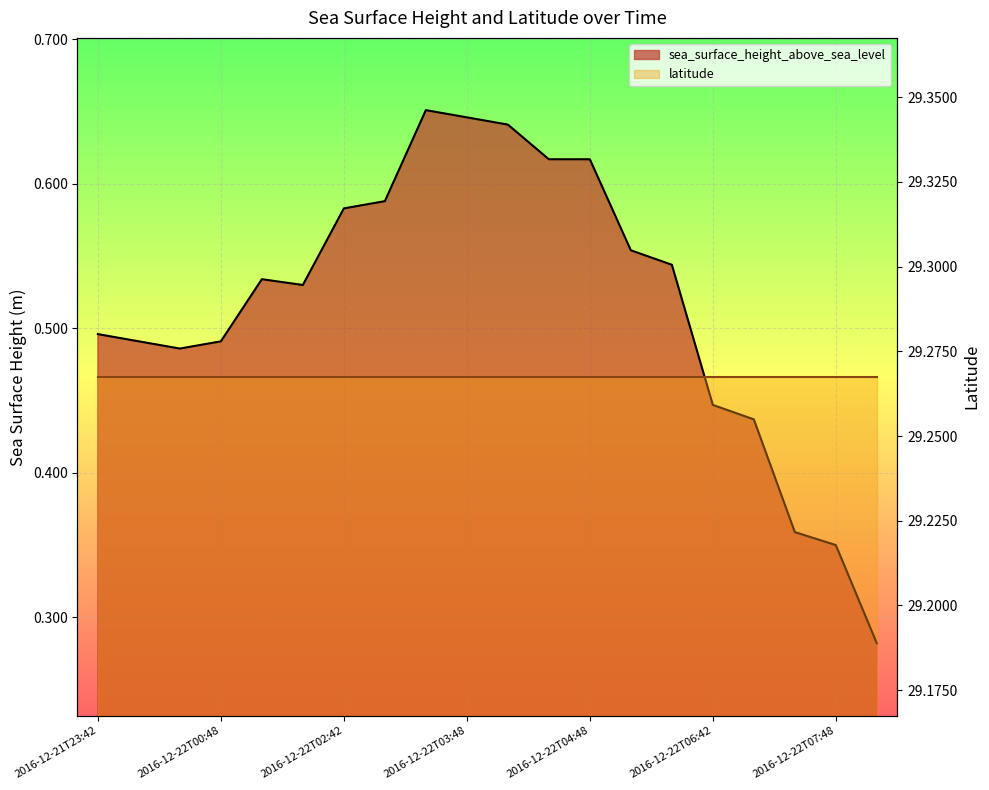

What is the label of the 7th point from the left?

2016-12-22T02:42